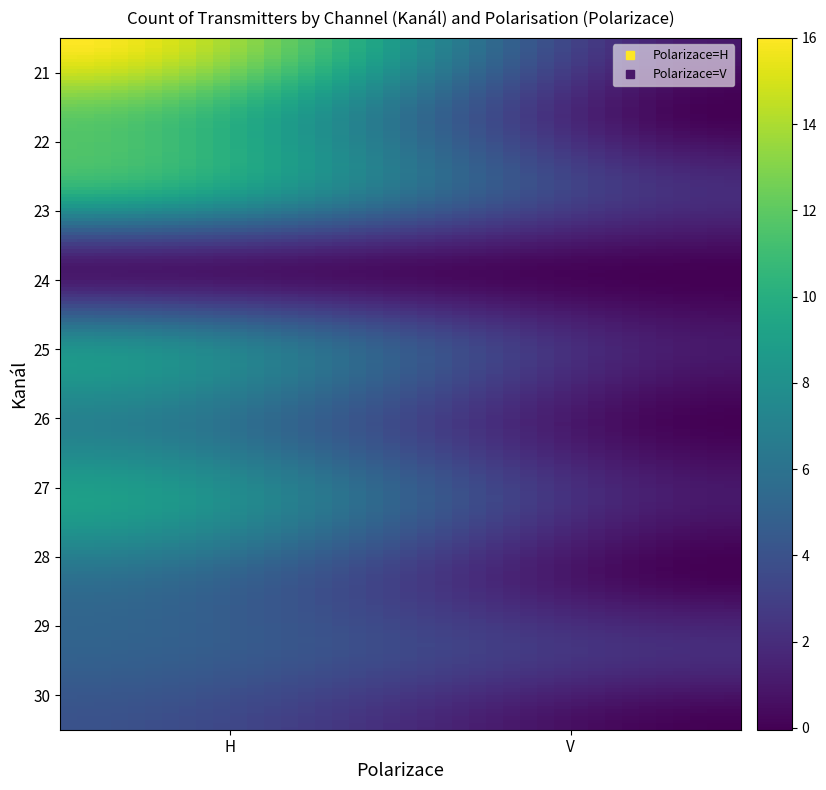

Reading left to right, what are all the values shown in this chart?

21_H=16	21_V=1	22_H=12	22_V=0	23_H=10	23_V=2	24_H=1	24_V=0	25_H=8	25_V=1	26_H=7	26_V=0	27_H=9	27_V=1	28_H=6	28_V=0	29_H=5	29_V=2	30_H=4	30_V=0